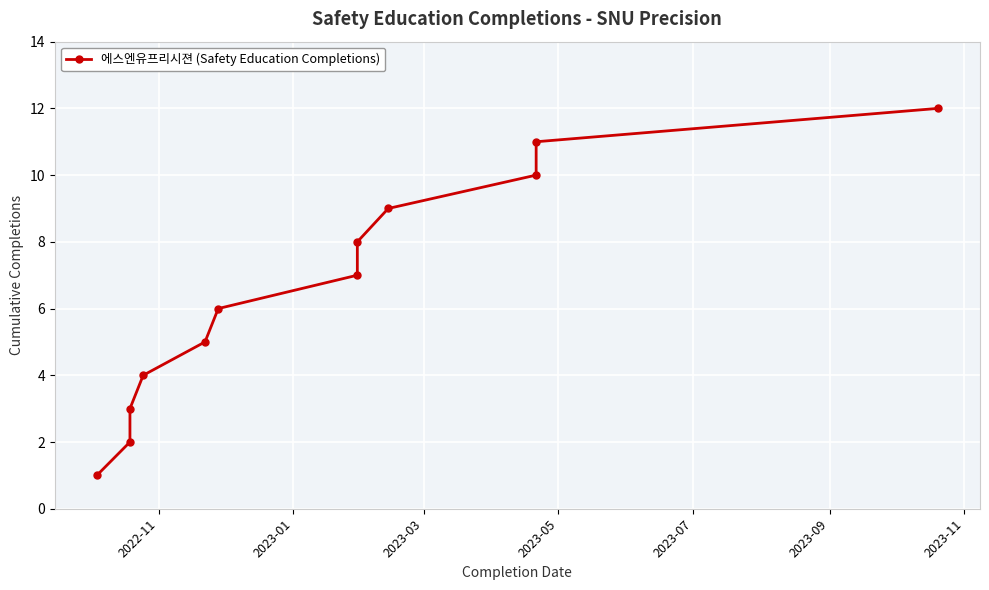

Is this an area chart (filled region under the line)?

No